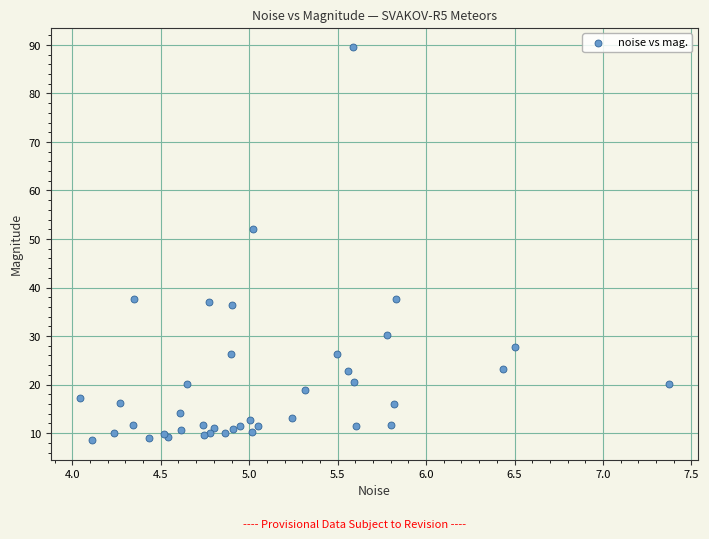

What Y value in the scatter plot is closest to 49?

52.1